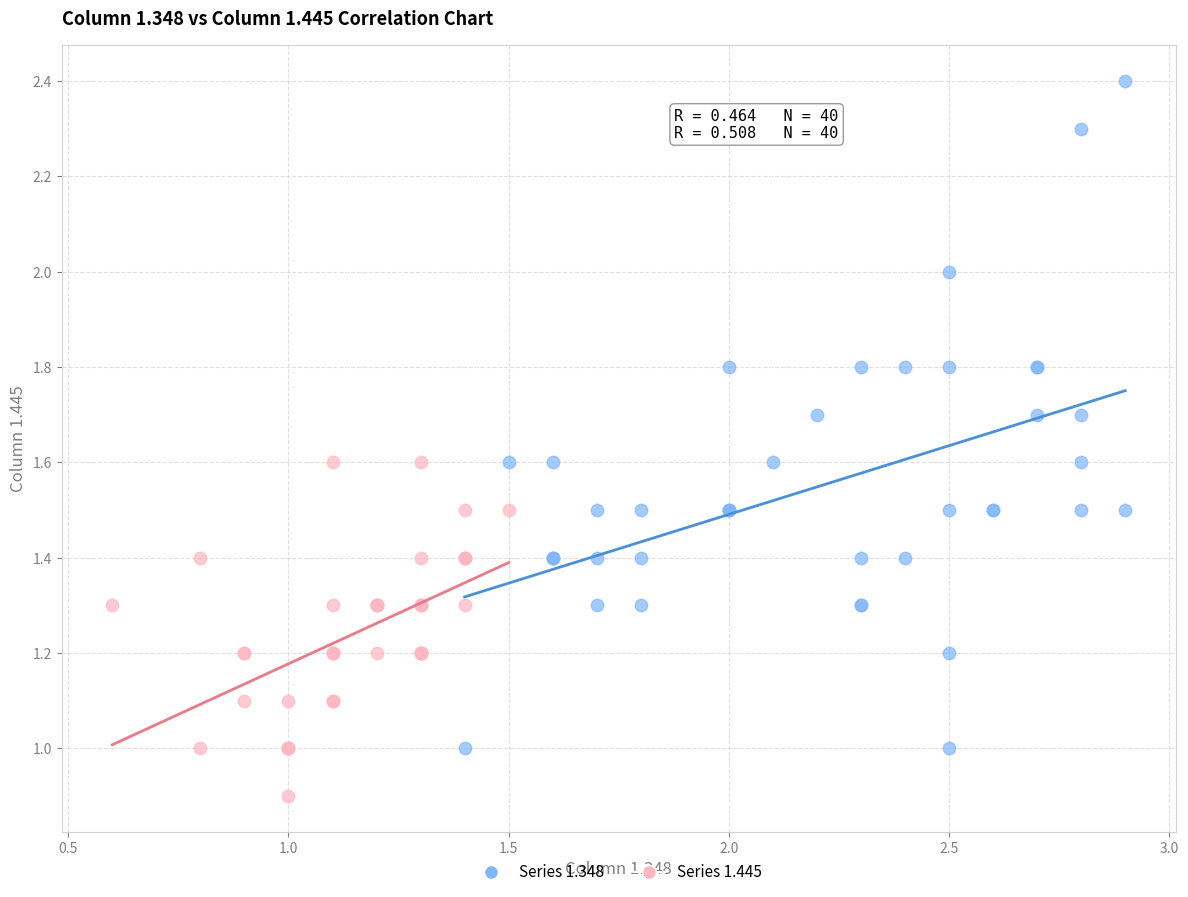

Which series reaches the minimum Y coordinate?

Series 1.445